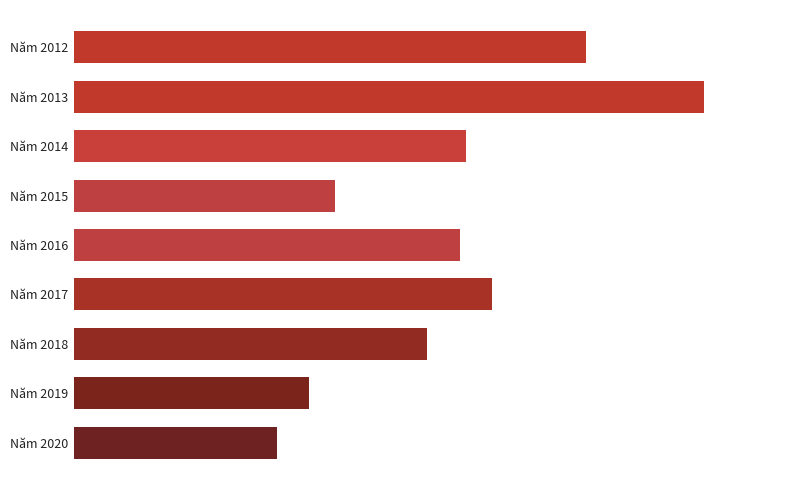

Does the chart contain any negative values?

No